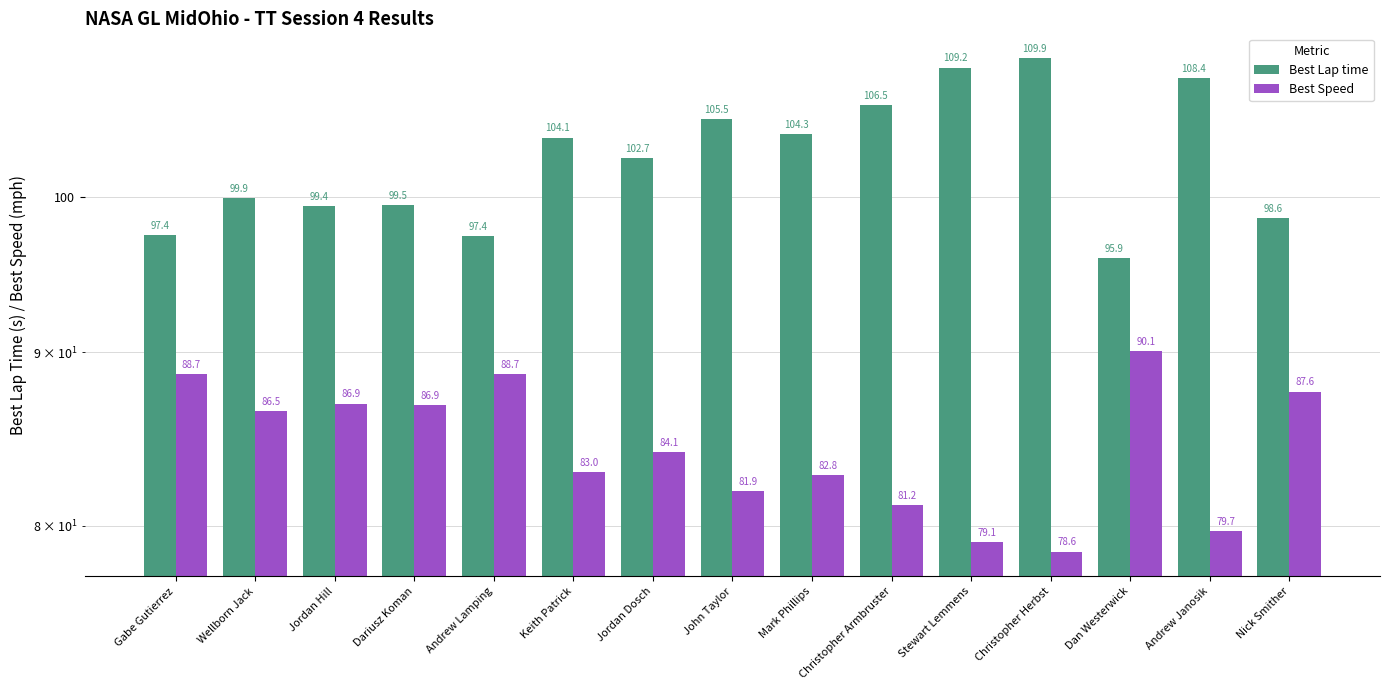

Rank the series at Andrew Lamping from highest to lowest value.

Best Lap time, Best Speed